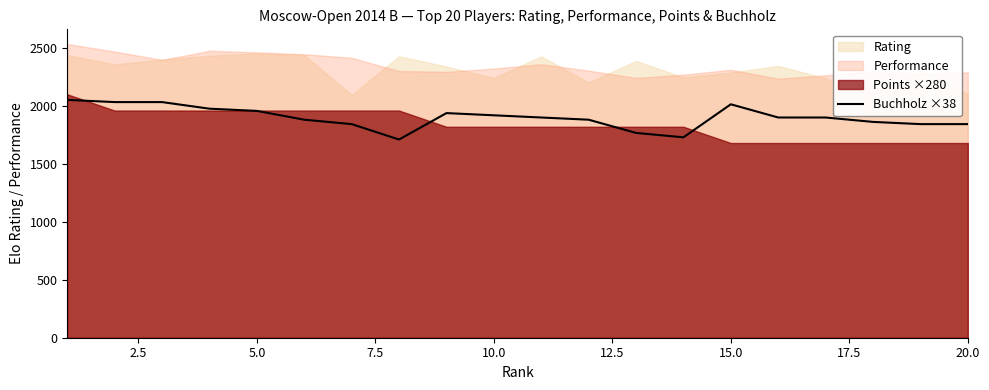

What is the minimum value for Buchholz ×38?

1710